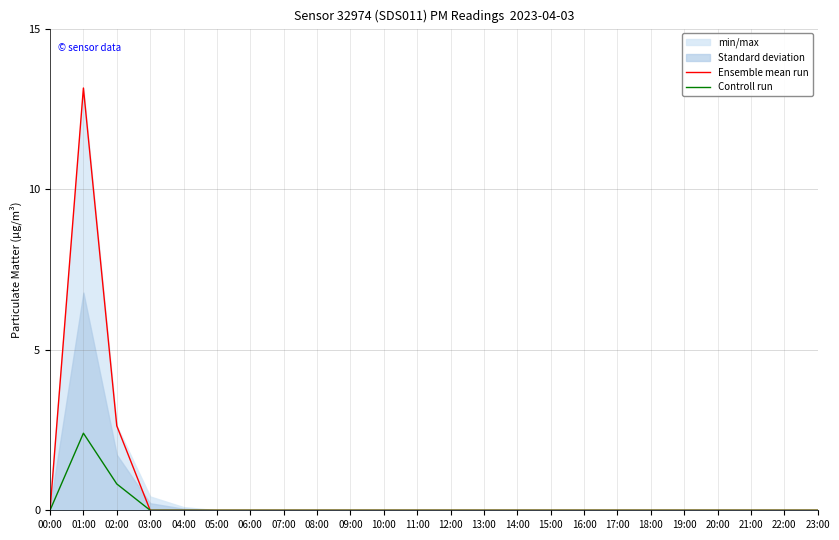

Rank the categories by Ensemble mean run value from lowest to highest.

00:00, 03:00, 04:00, 05:00, 06:00, 07:00, 08:00, 09:00, 10:00, 11:00, 12:00, 13:00, 14:00, 15:00, 16:00, 17:00, 18:00, 19:00, 20:00, 21:00, 22:00, 23:00, 02:00, 01:00